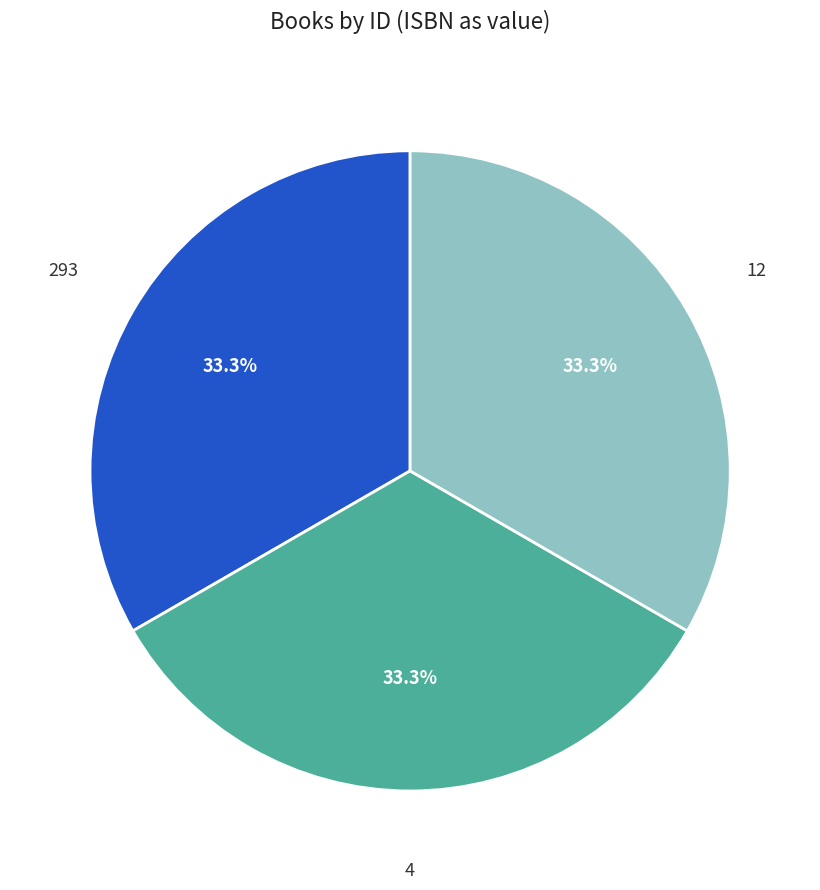

Does 12 represent more than half of the total?

No